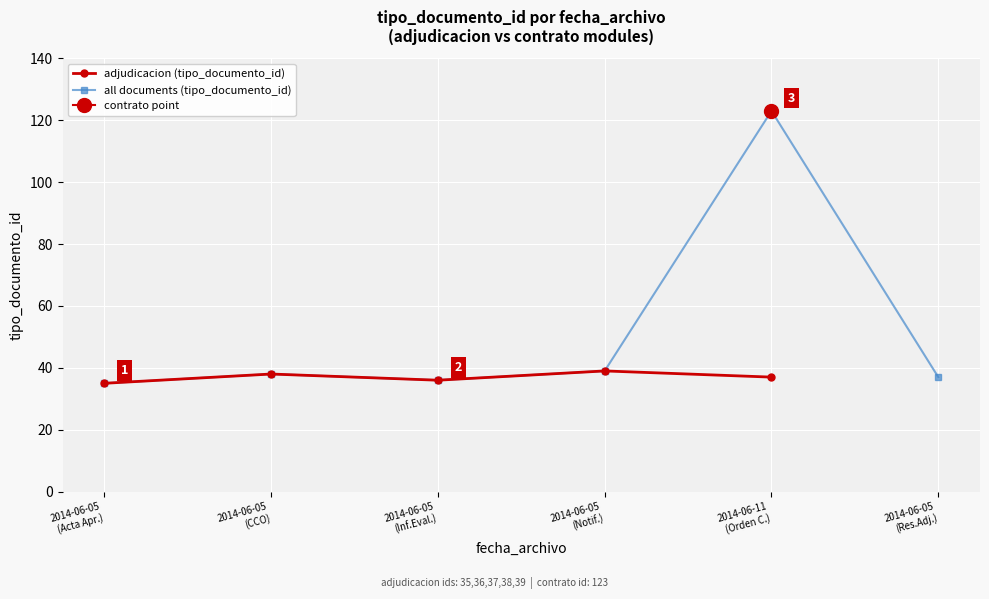

What is the maximum value for all documents (tipo_documento_id)?

123